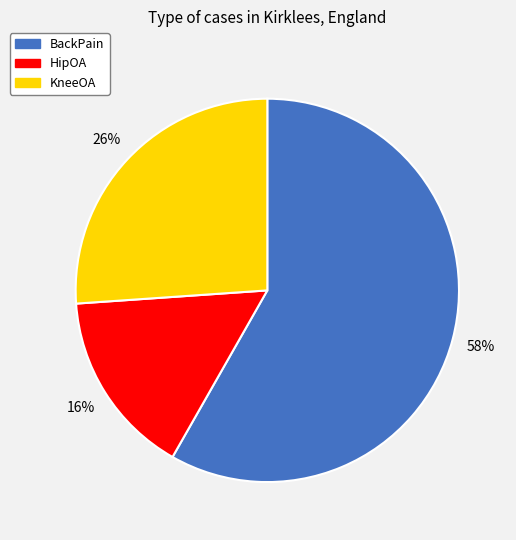

Does any single category account for the majority?

Yes